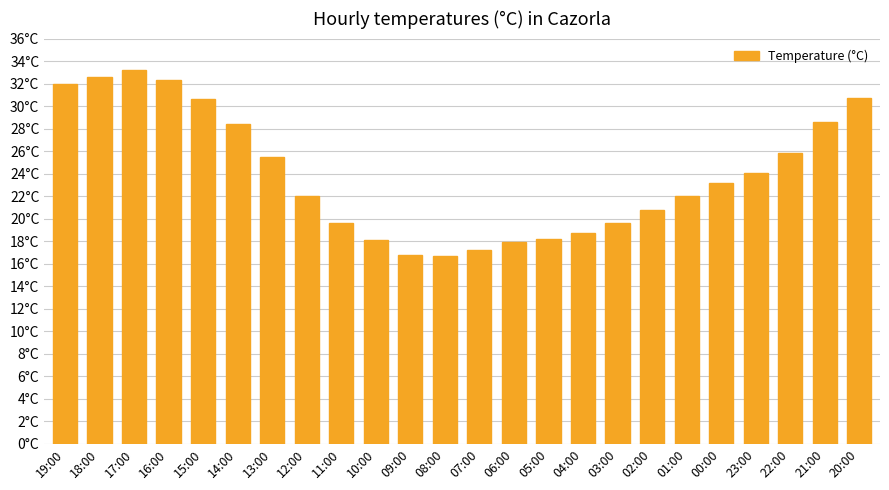

What is the sum of the values at 07:00 and 20:00?

47.9